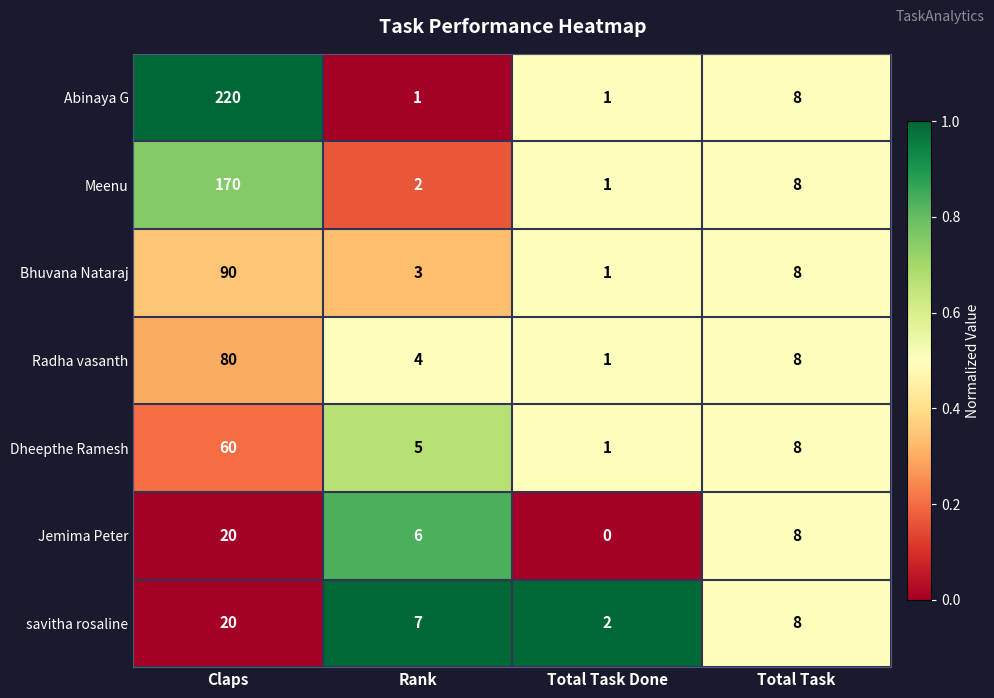

Reading right to left, extract all data points from this chart.

Abinaya G: 8	1	1	220
Meenu: 8	1	2	170
Bhuvana Nataraj: 8	1	3	90
Radha vasanth: 8	1	4	80
Dheepthe Ramesh: 8	1	5	60
Jemima Peter: 8	0	6	20
savitha rosaline: 8	2	7	20